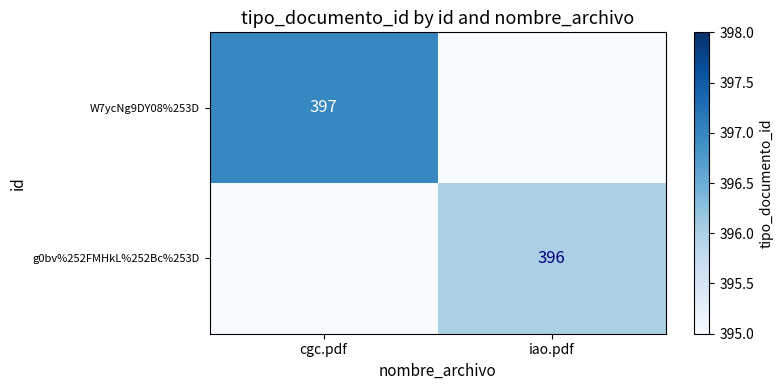

At how many categories does at least one series exceed 102?

2